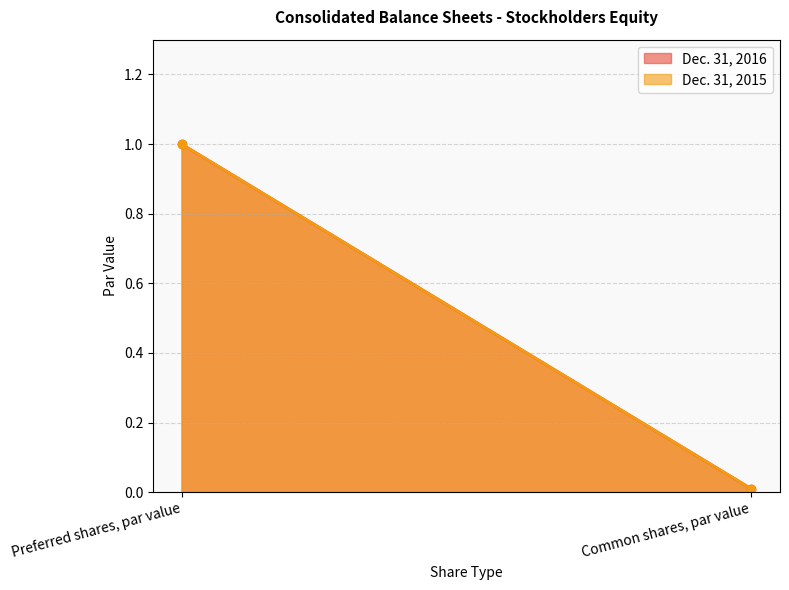

Is it true that Dec. 31, 2015 equals 1.0 at Preferred shares, par value?

True